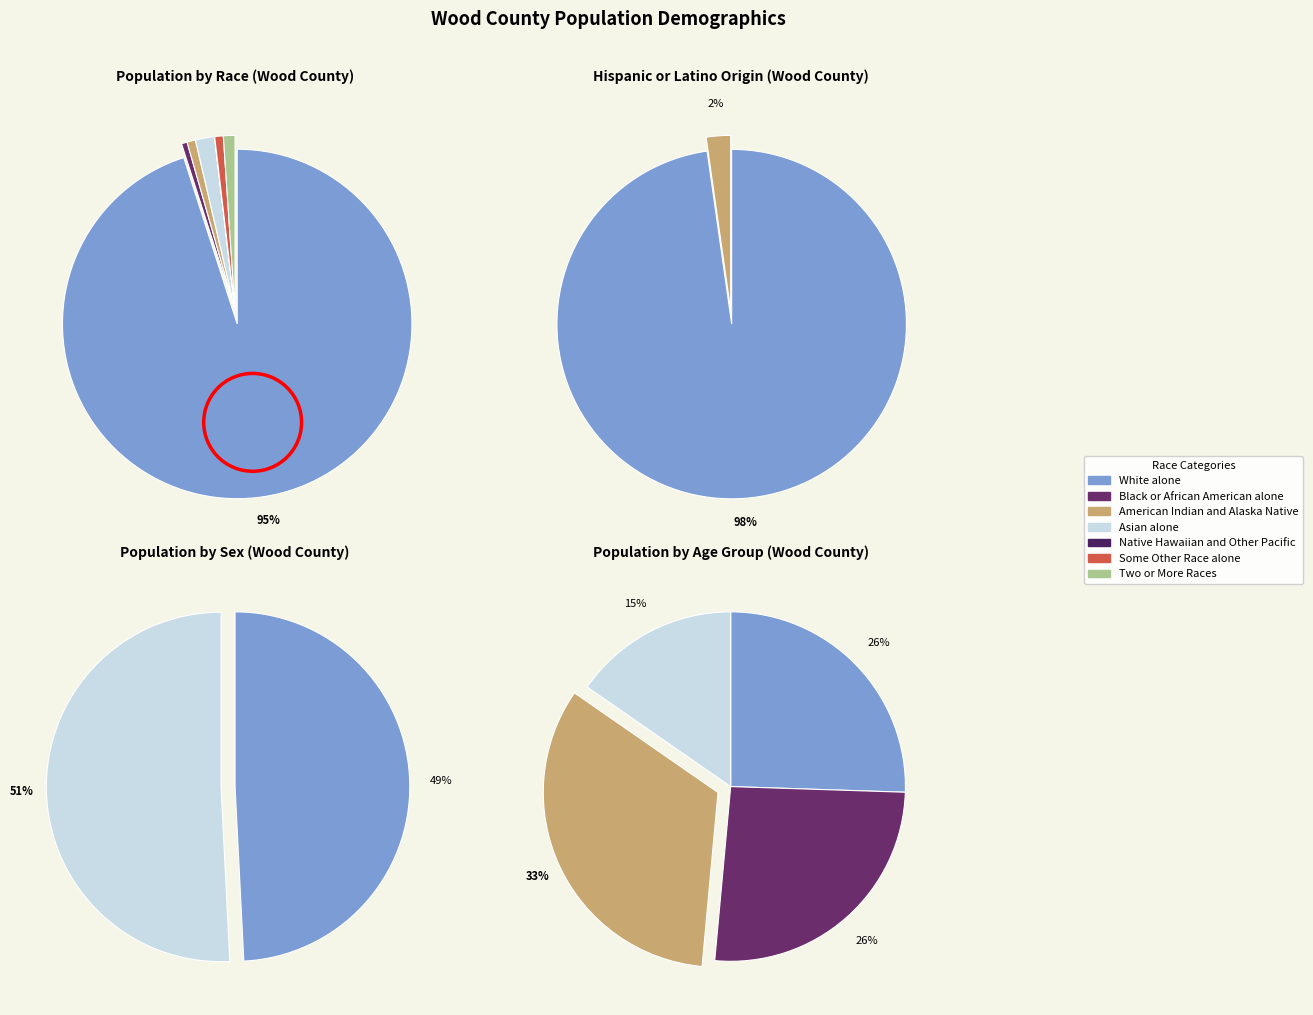

True or false: Native Hawaiian and Other Pacific accounts for 0% of the total.

True